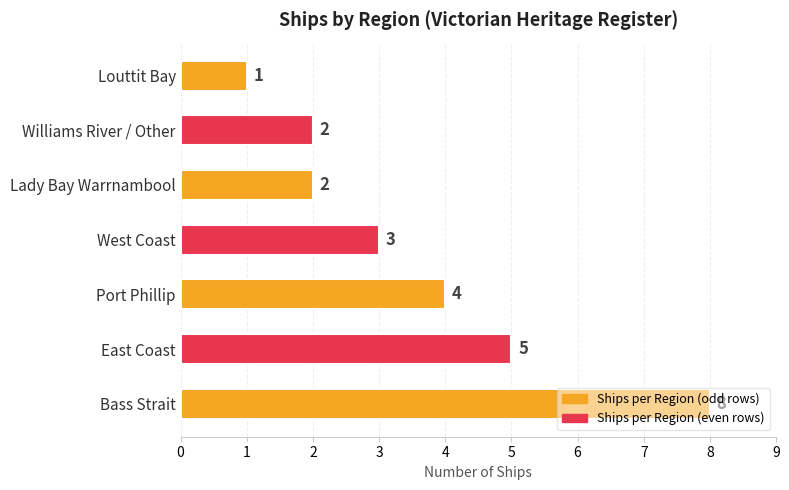

What is the average value?

4